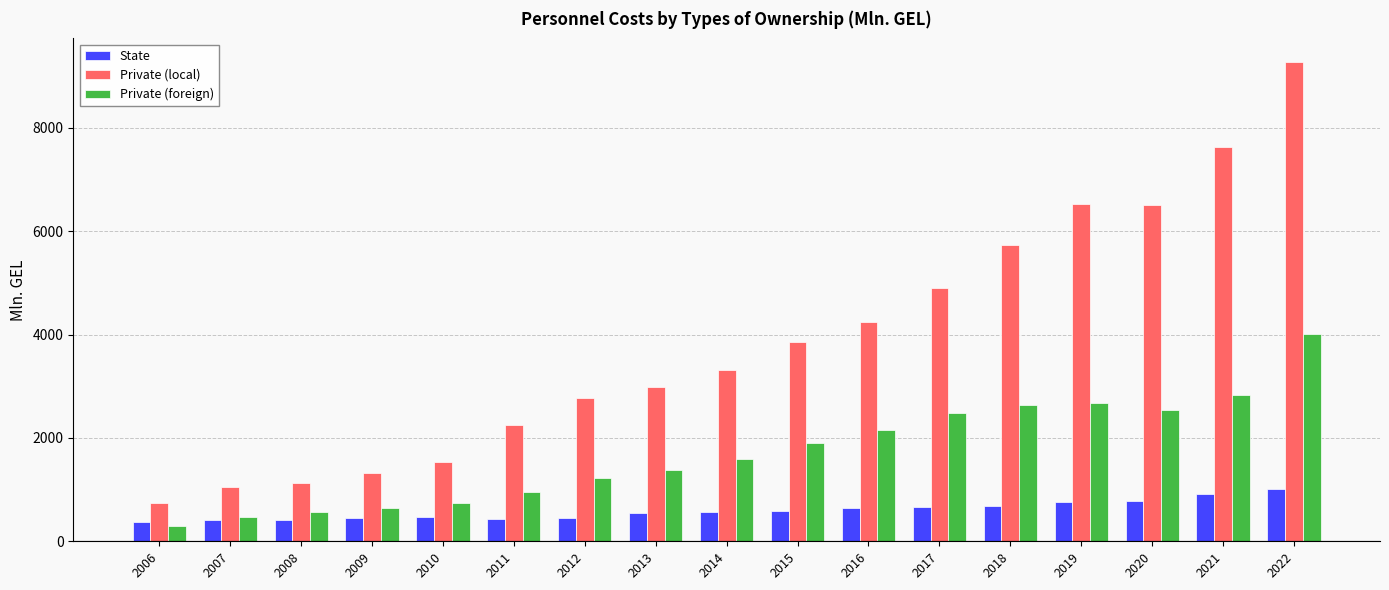

Between 2006 and 2015, which series saw the biggest shift?

Private (local)